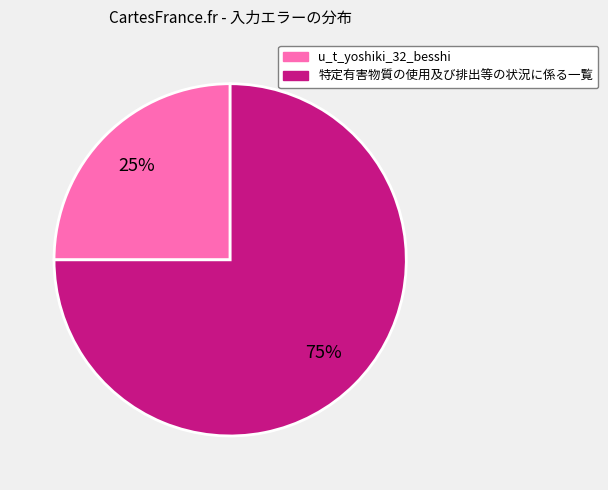

To the nearest percent, what is the average slice percentage?

50%